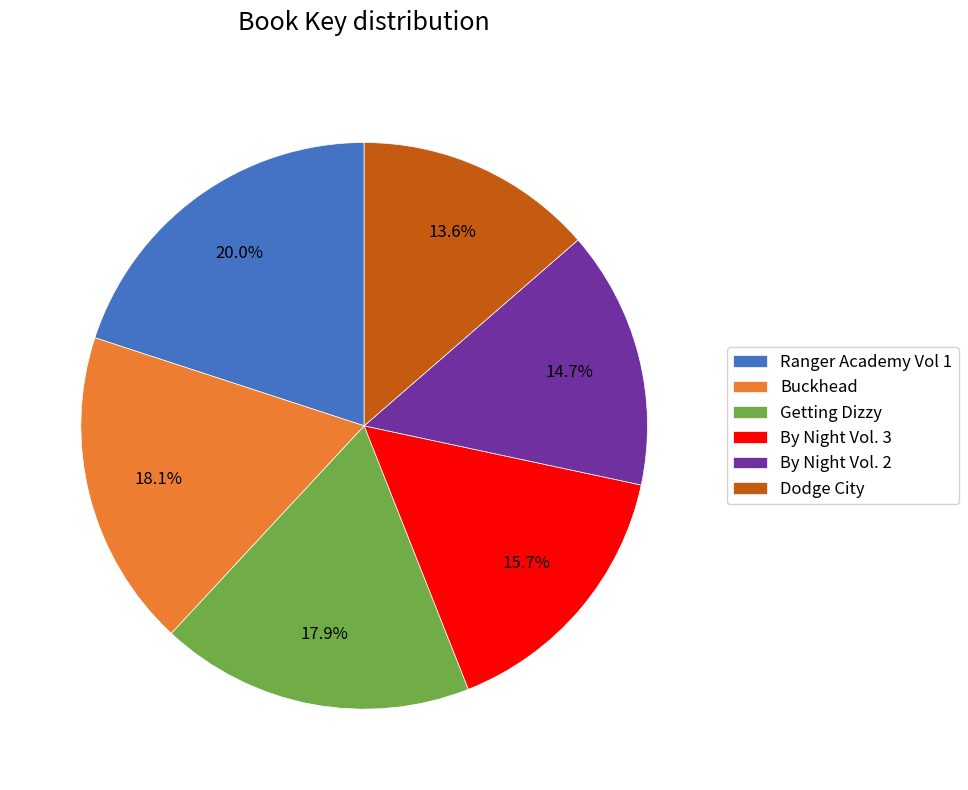

How much of the chart is everything except Buckhead?

81.9%